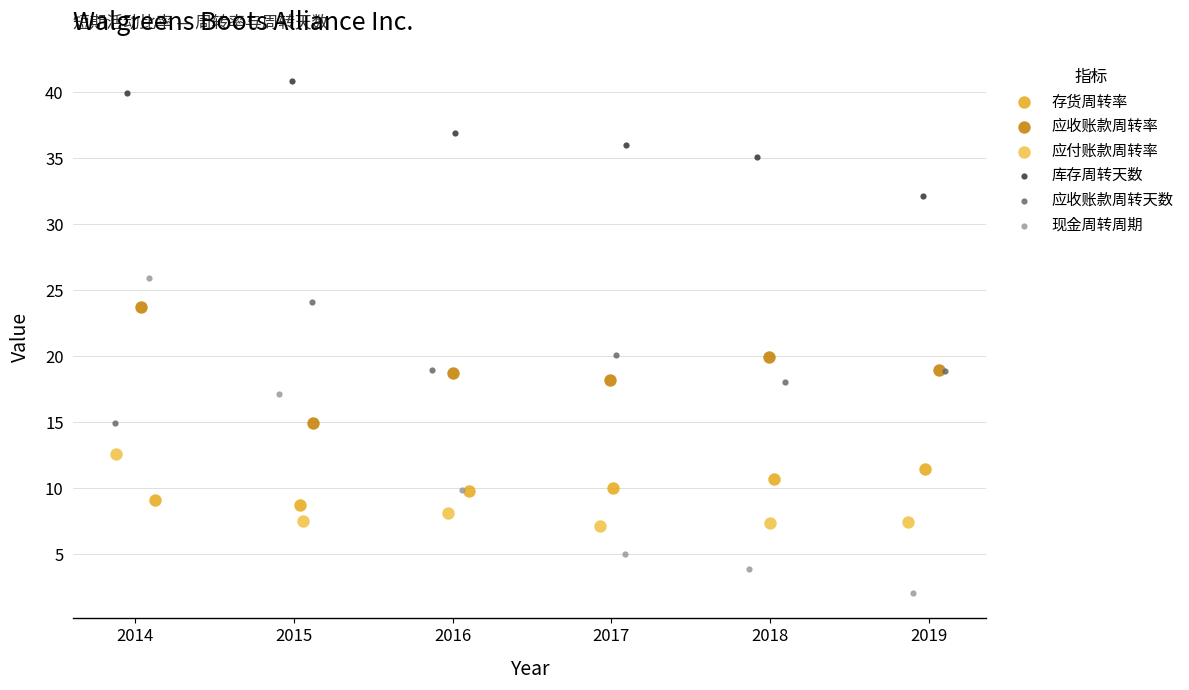

Which series contains the highest Y value?

库存周转天数